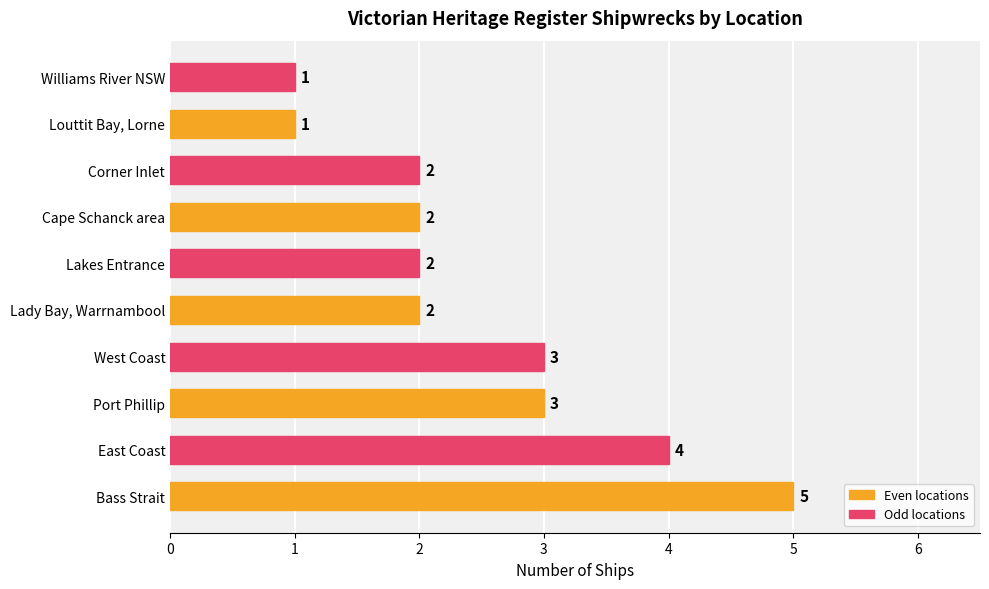

What is the sum of all values?

25